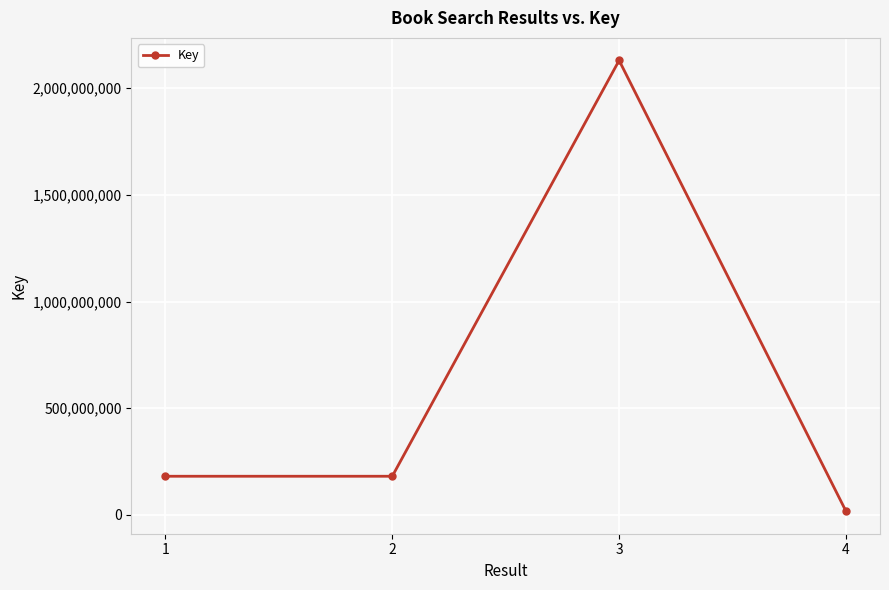

What is the difference between the second highest and minimum values?

163738329